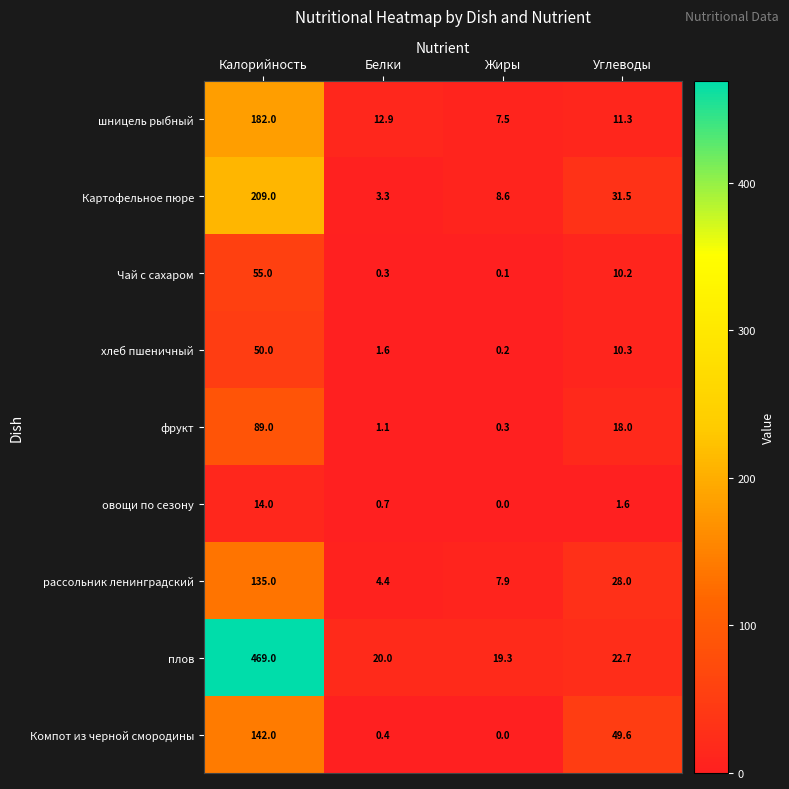

Count the number of categories in the chart.

4